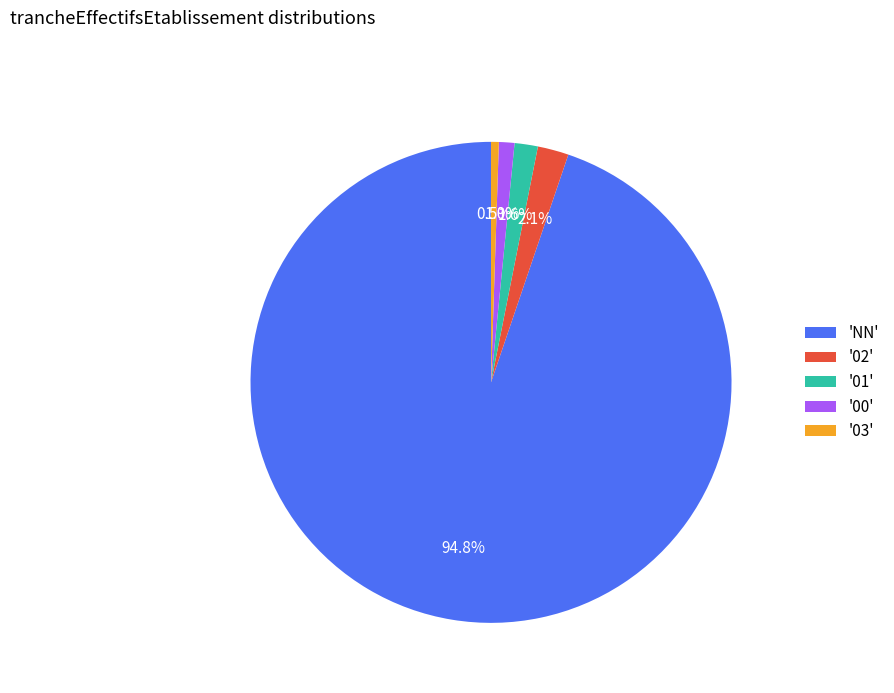

Rank the categories by value from lowest to highest.

'03', '00', '01', '02', 'NN'